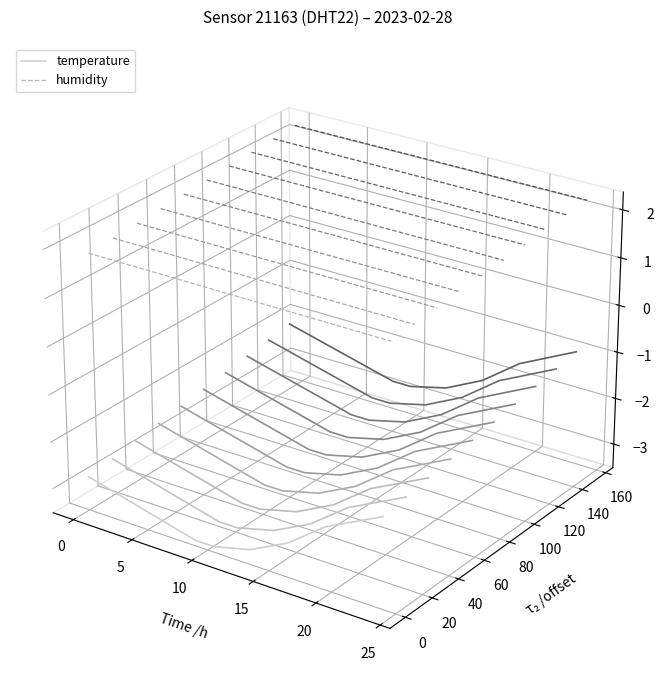

How many distinct data groups are displayed?

2